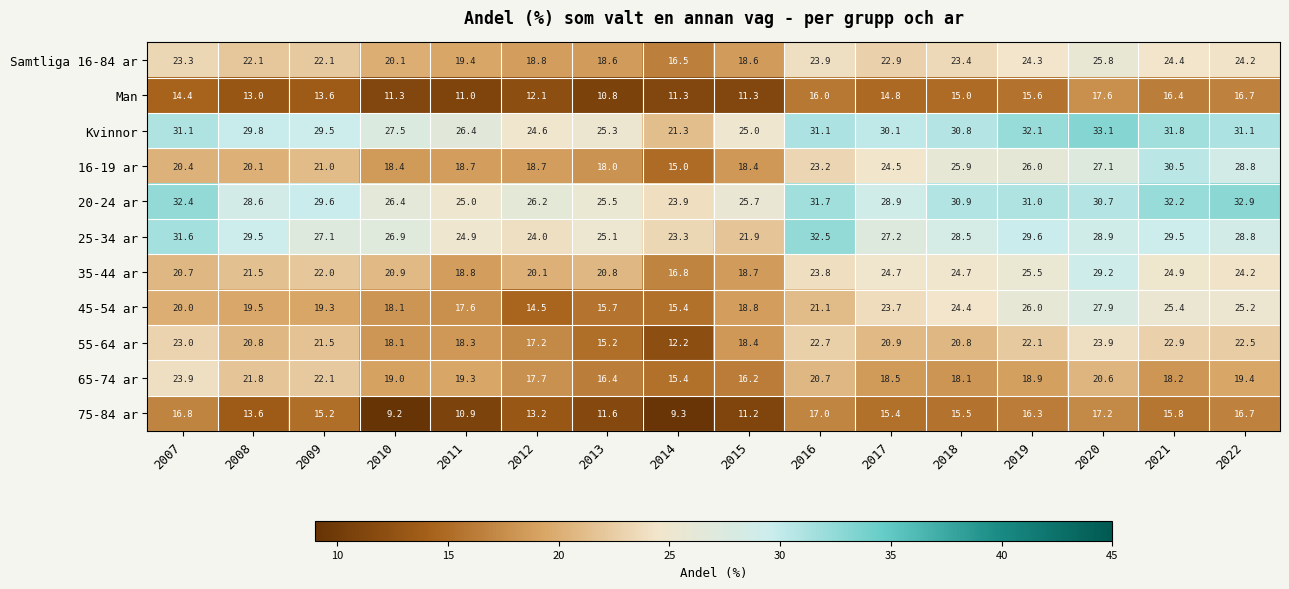

How many data points in 55-64 ar are less than 20?

6